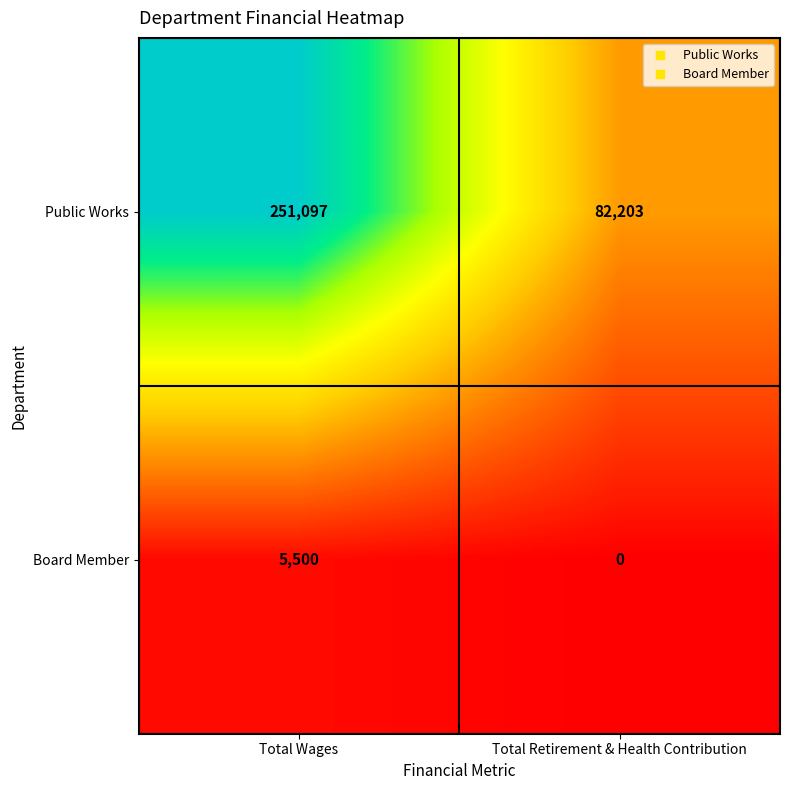

Between Total Wages and Total Retirement & Health Contribution, which series saw the biggest shift?

Public Works